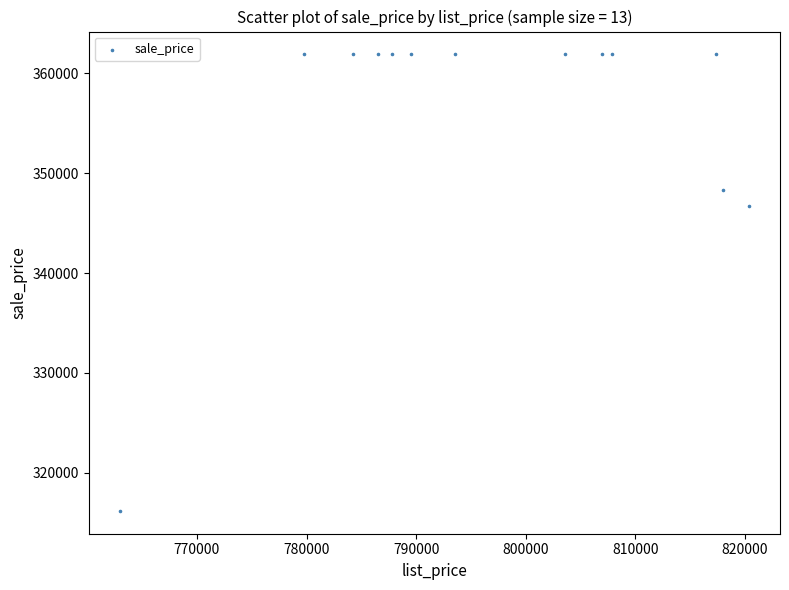

What is the range of Y values (max minus min)?

45738.6